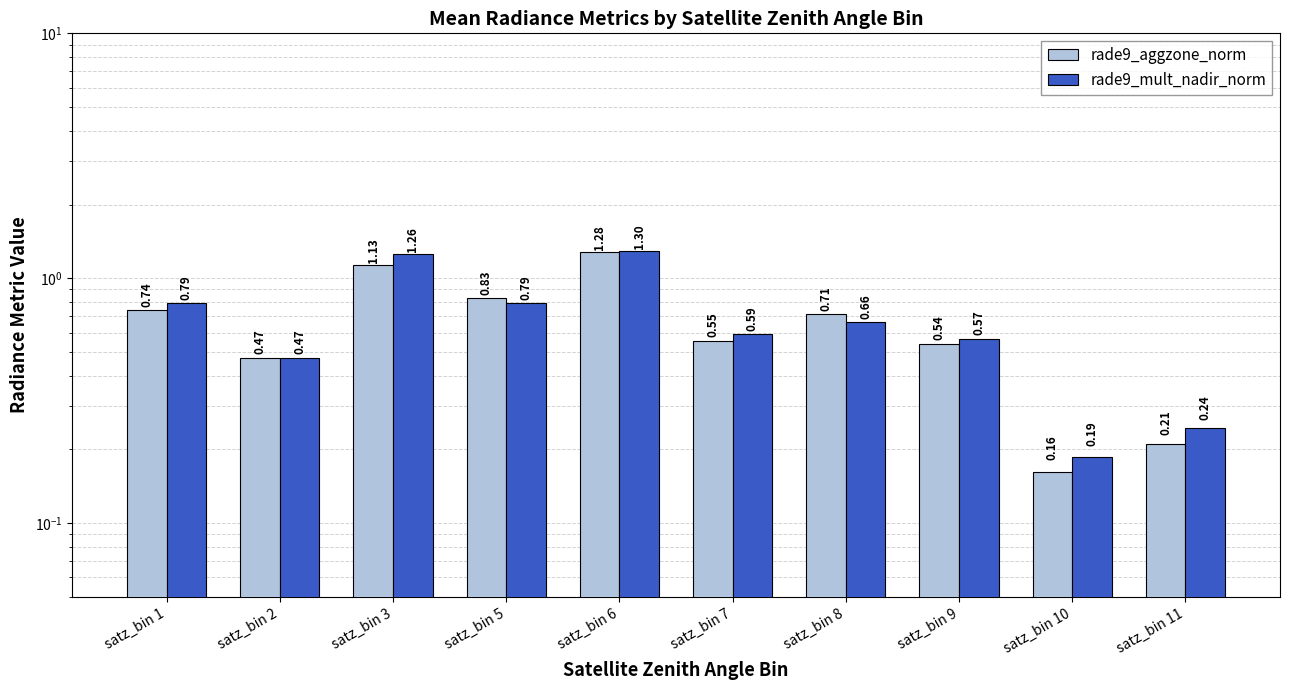

Between satz_bin 3 and satz_bin 8, which series saw the biggest shift?

rade9_mult_nadir_norm